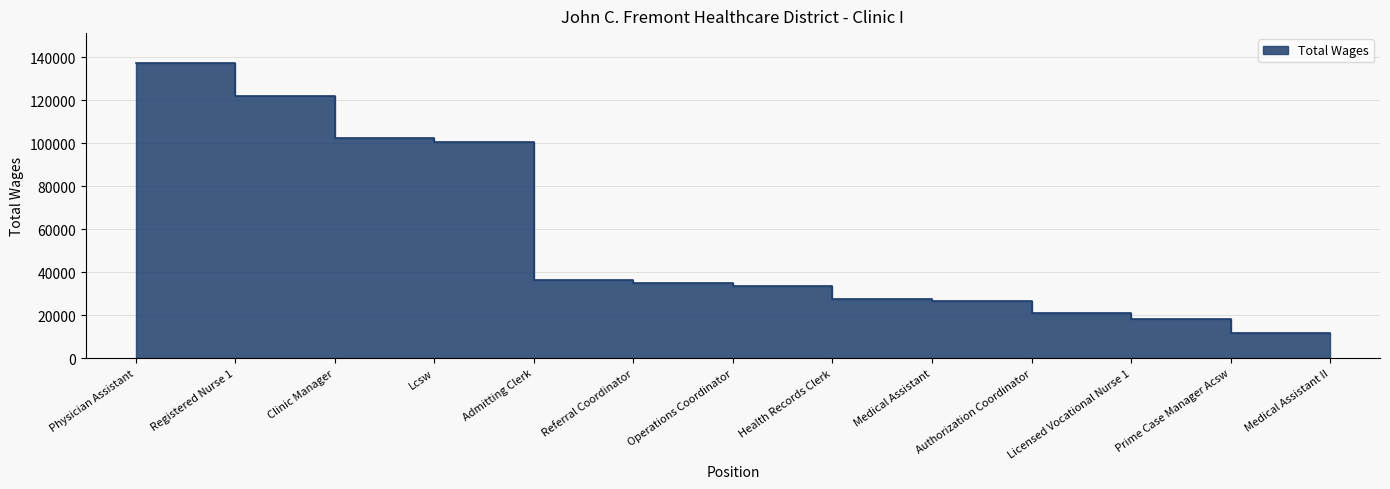

How many values exceed 33736?

6